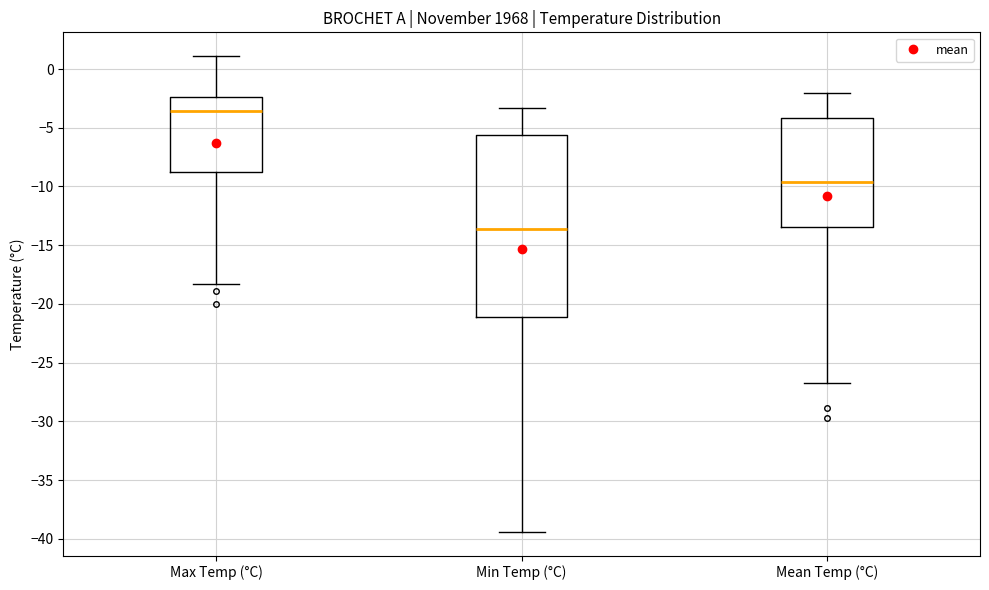

Comparing the boxes themselves (not the whiskers), which one is the tallest?

Min Temp (°C)